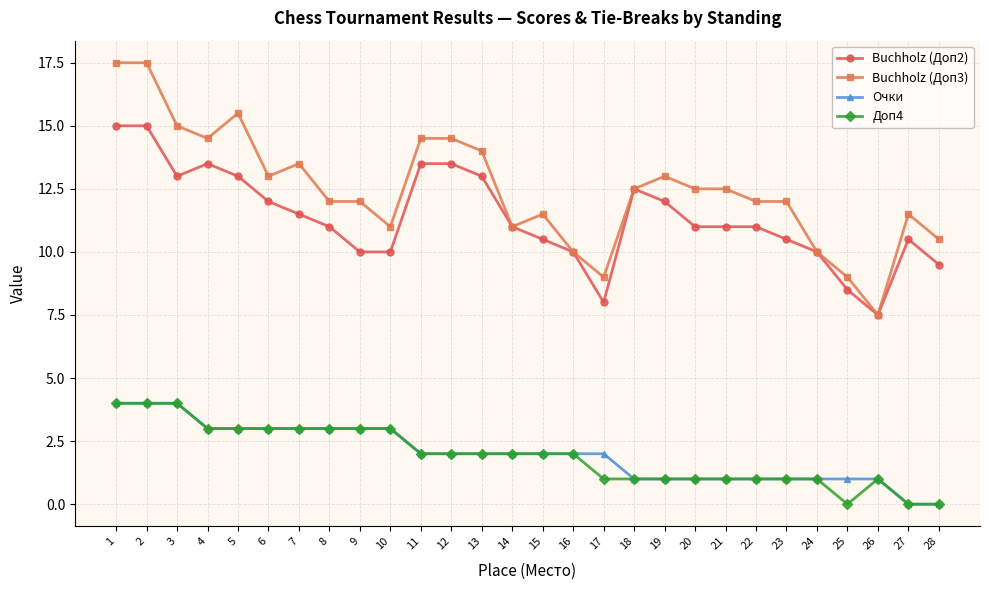

True or false: Очки and Buchholz (Доп2) intersect in this chart.

False